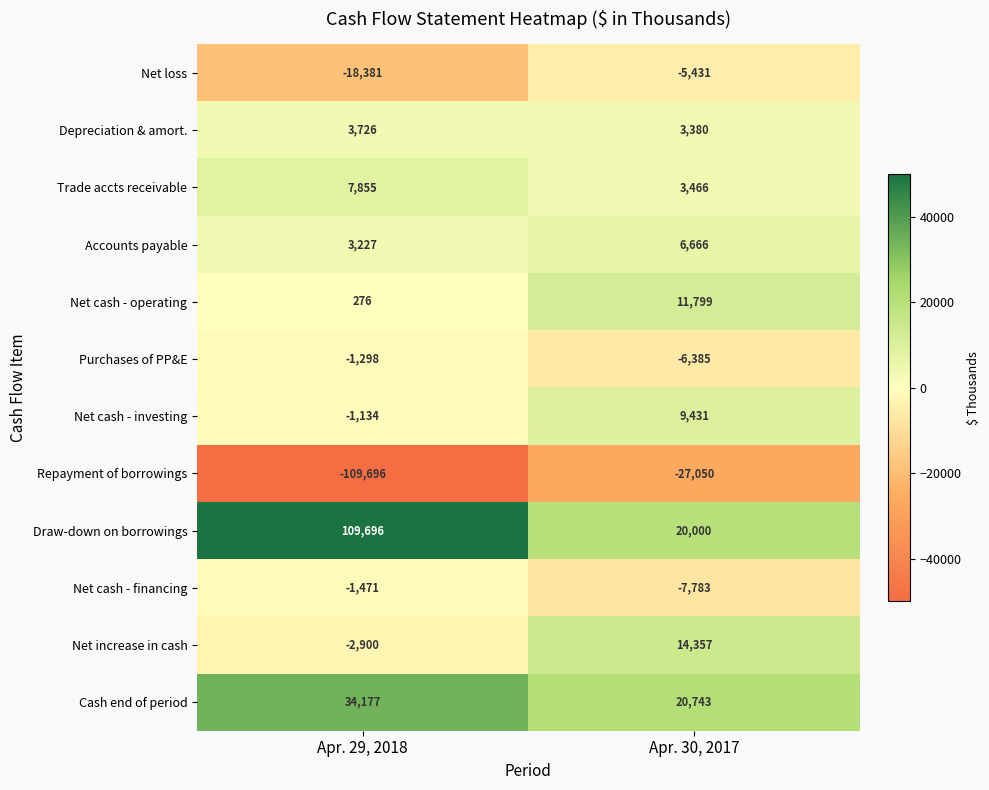

Which series has the widest spread of values?

Draw-down on borrowings